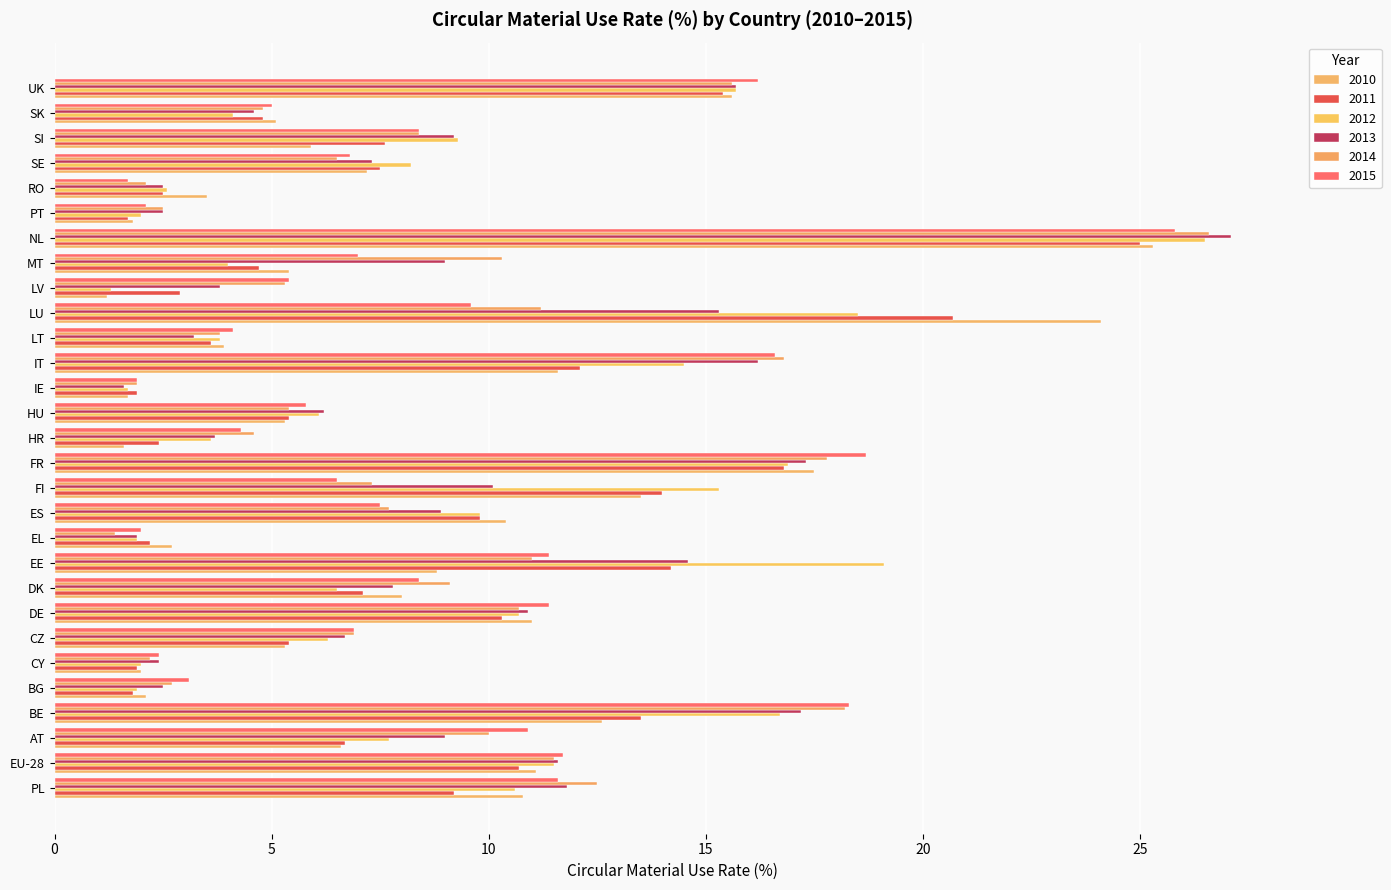

What is the total value across all series at PL?

66.5